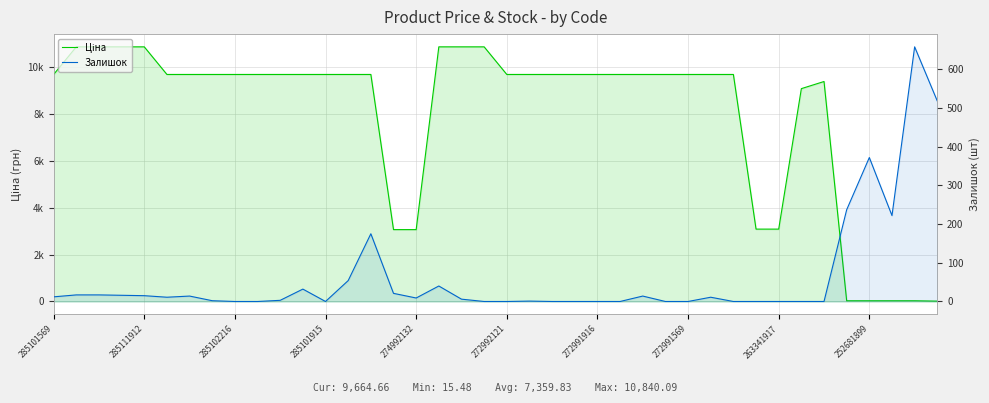

How many intersections are there between Ціна and Залишок?

1